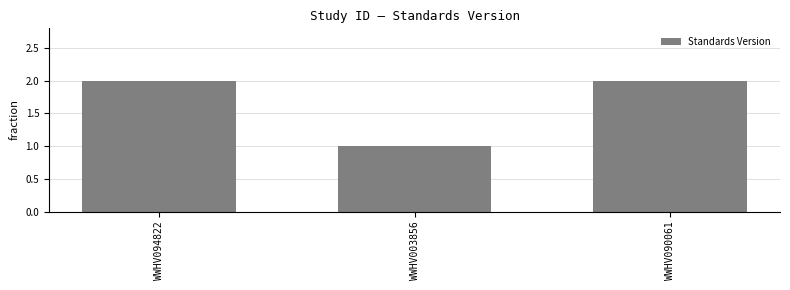

Is it true that the value at WWHV090061 is 2?

True